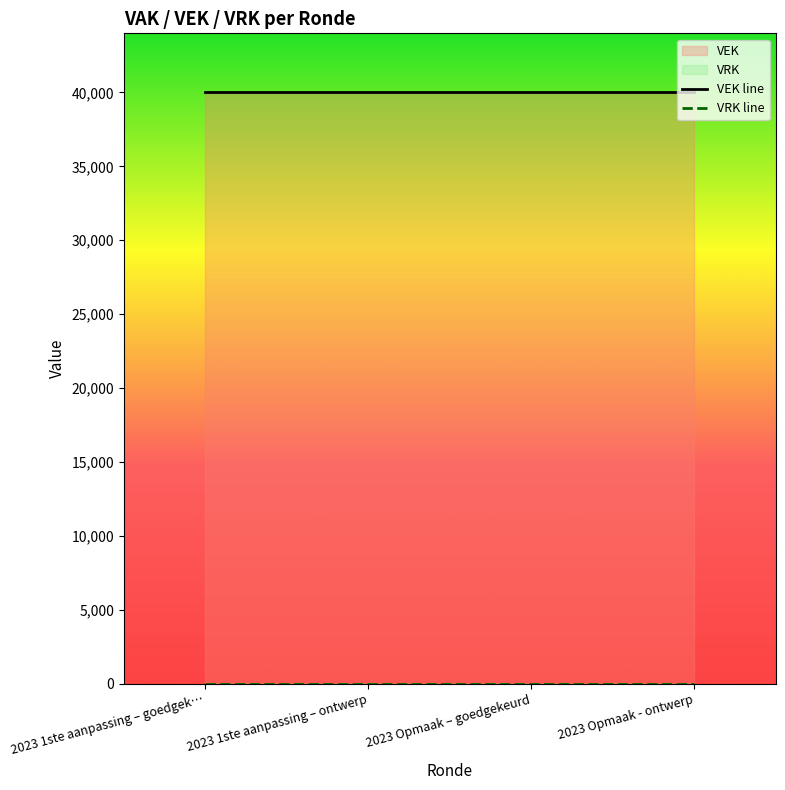

How many lines are shown in the chart?

2